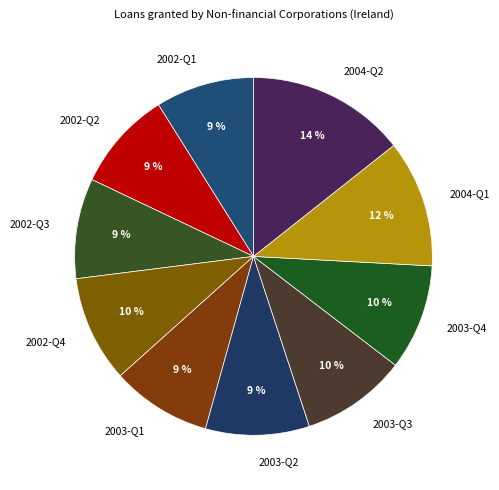

Is it true that 2002-Q1 is 1% of the pie?

False